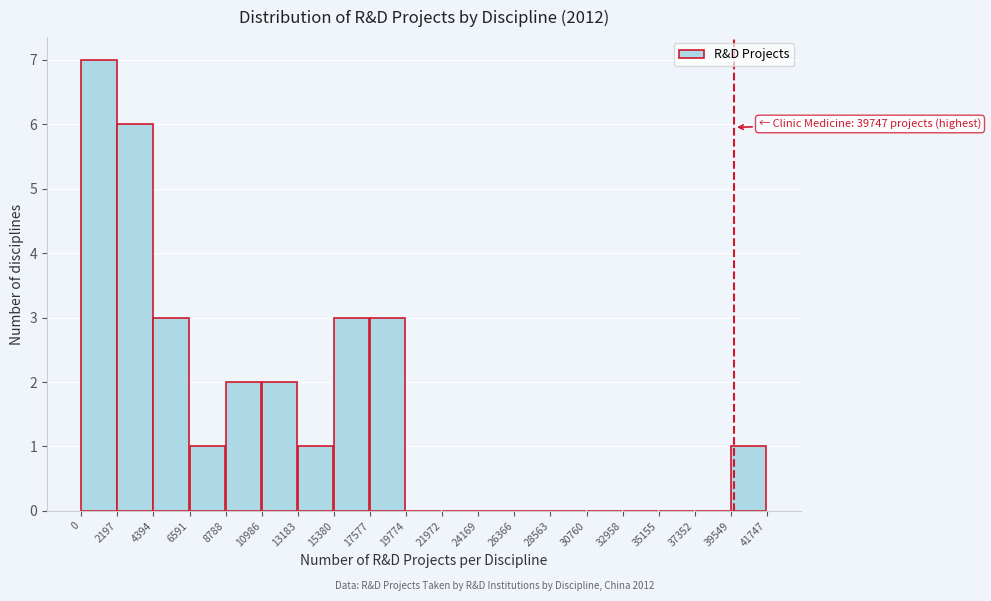

Which range on the x-axis has the tallest bar?

0 to 2197